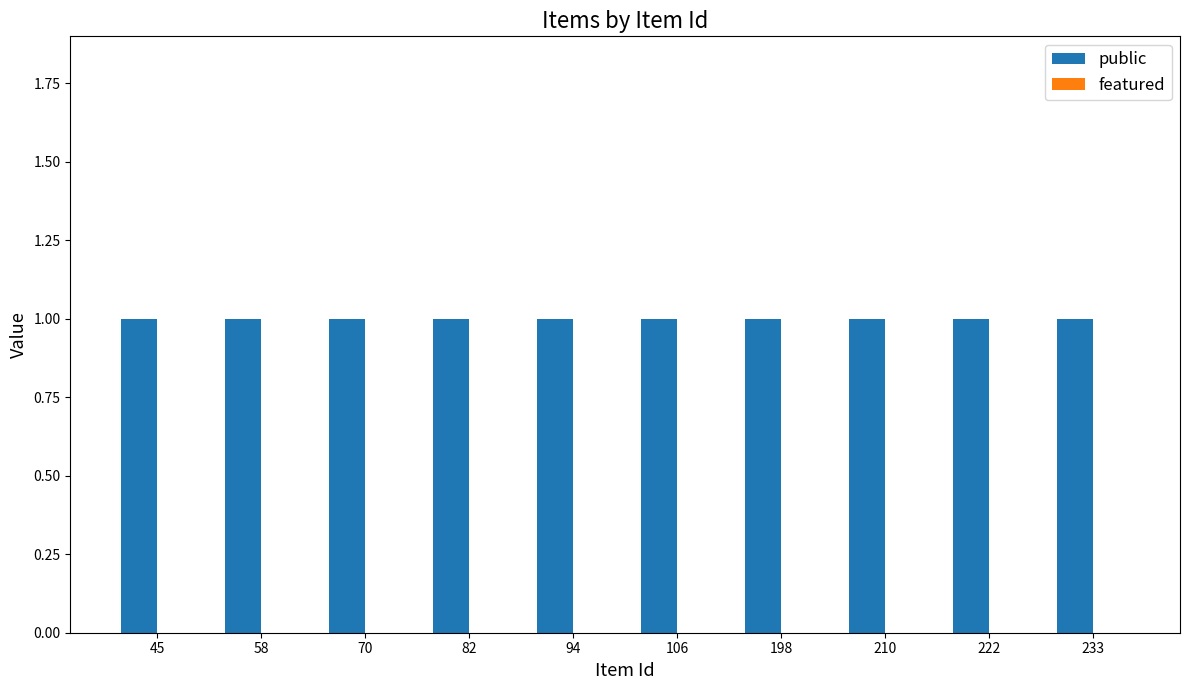

At which label is public closest to 1?

45